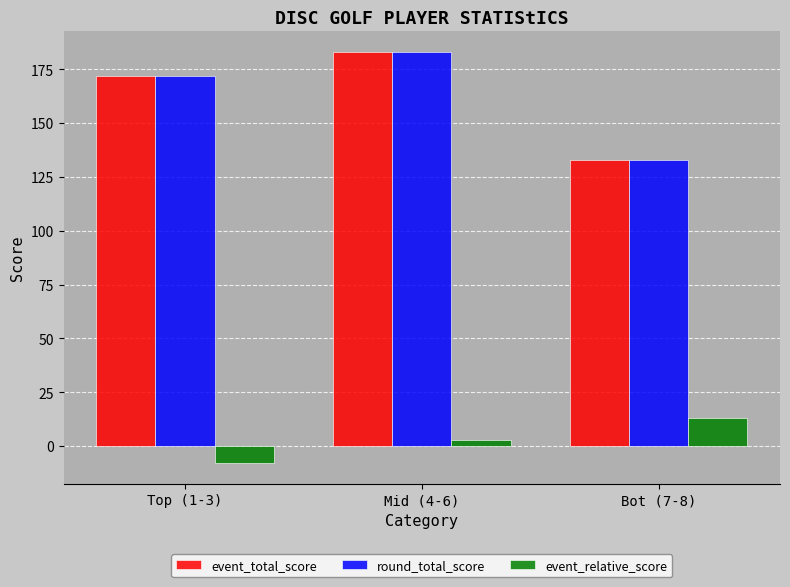

What is the total value across all series at Mid (4-6)?

369